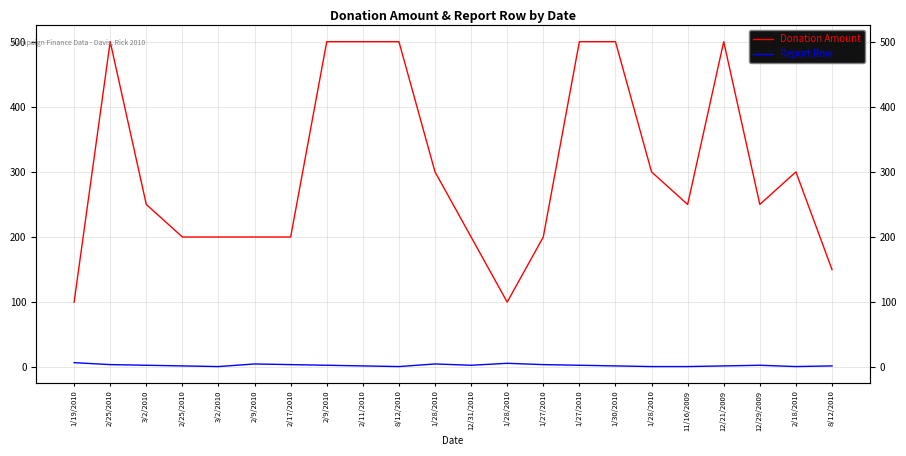

How many interior local peaks does the Report Row series have?

4